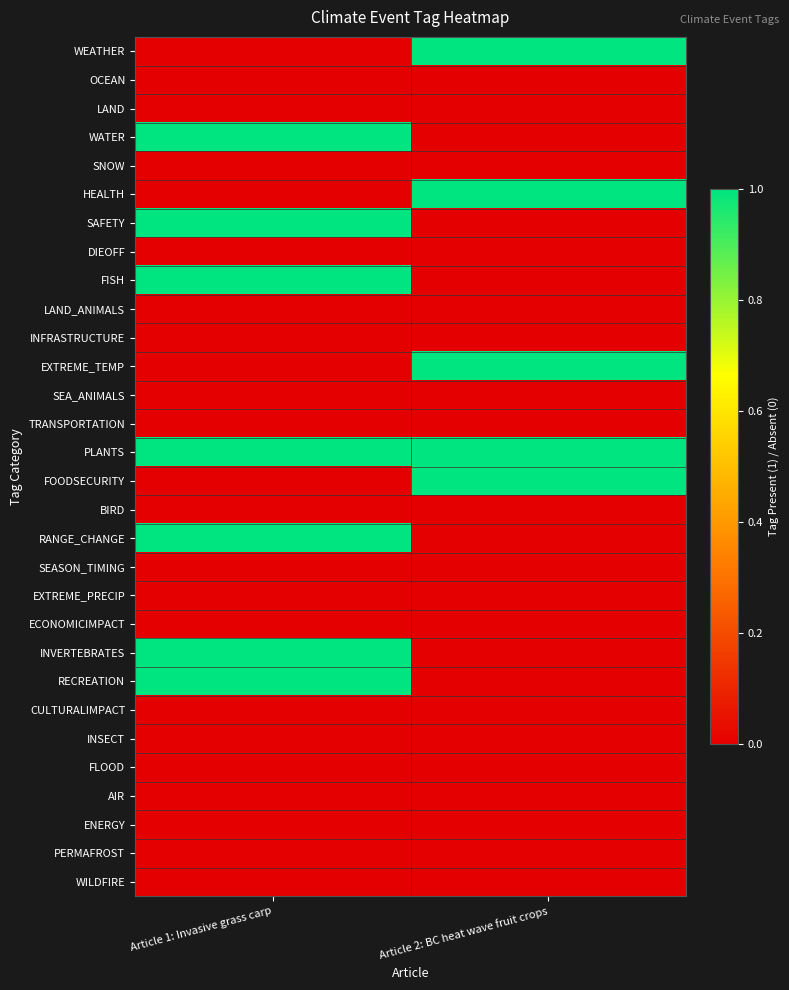

Which category has the lowest value across all series?

Article 1: Invasive grass carp